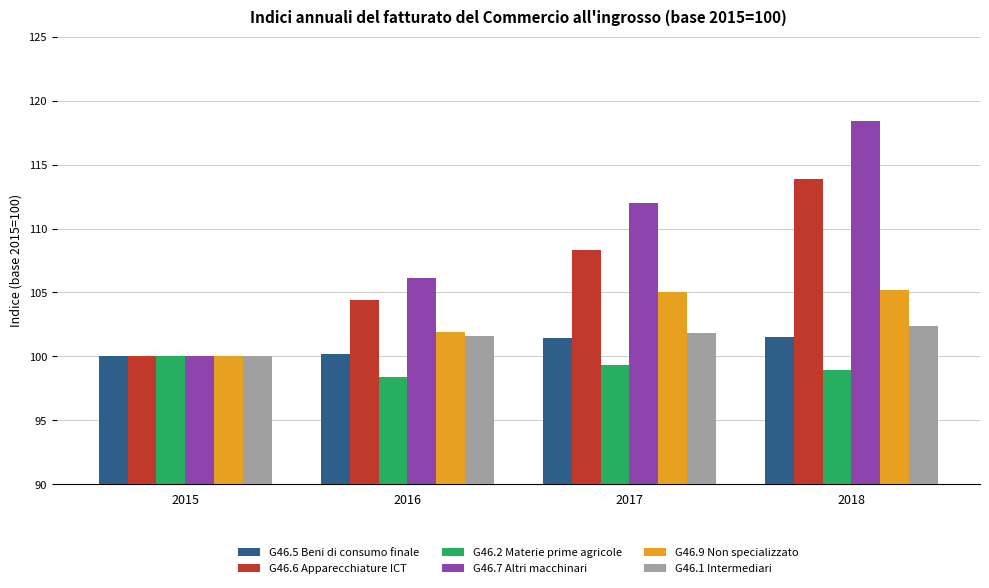

Rank the series at 2016 from lowest to highest value.

G46.2 Materie prime agricole, G46.5 Beni di consumo finale, G46.1 Intermediari, G46.9 Non specializzato, G46.6 Apparecchiature ICT, G46.7 Altri macchinari